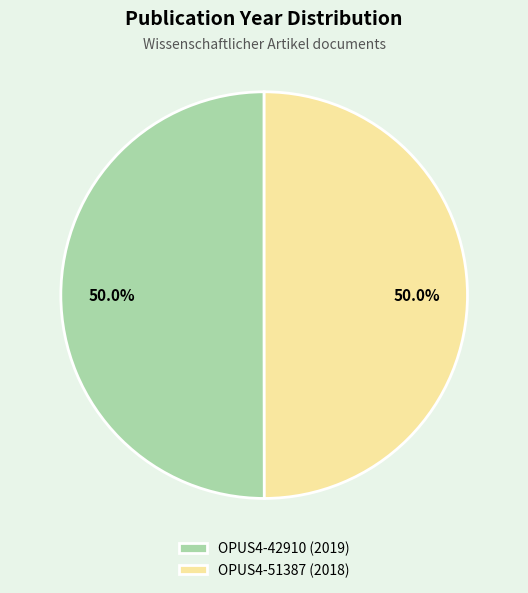

What percentage is the OPUS4-51387 (2018) slice, to the nearest percent?

50%